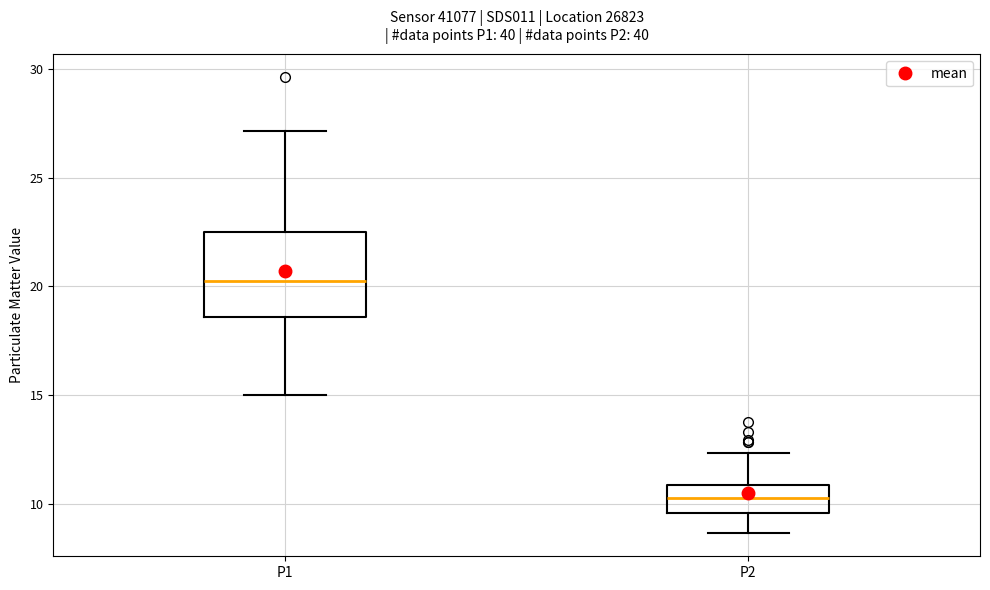

Comparing the boxes themselves (not the whiskers), which one is the tallest?

P1